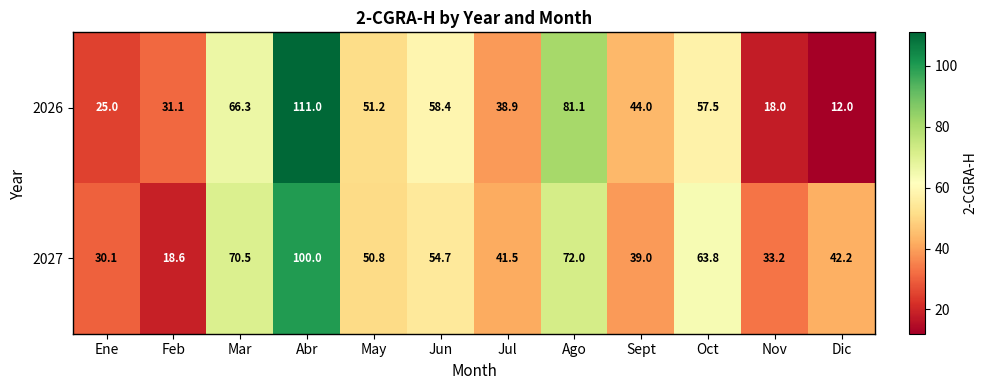

How many data points does each series have?

12